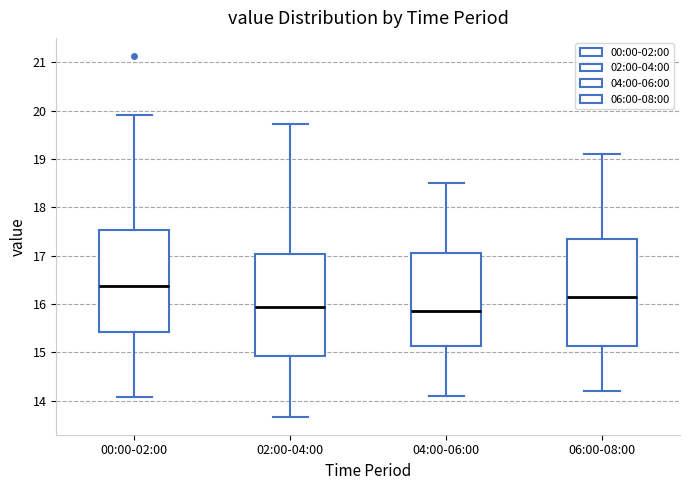

Where is the upper edge of the box for 06:00-08:00 on the y-axis? The values are not printed on the chart, so give them approximately, as read against the axis.

17.4